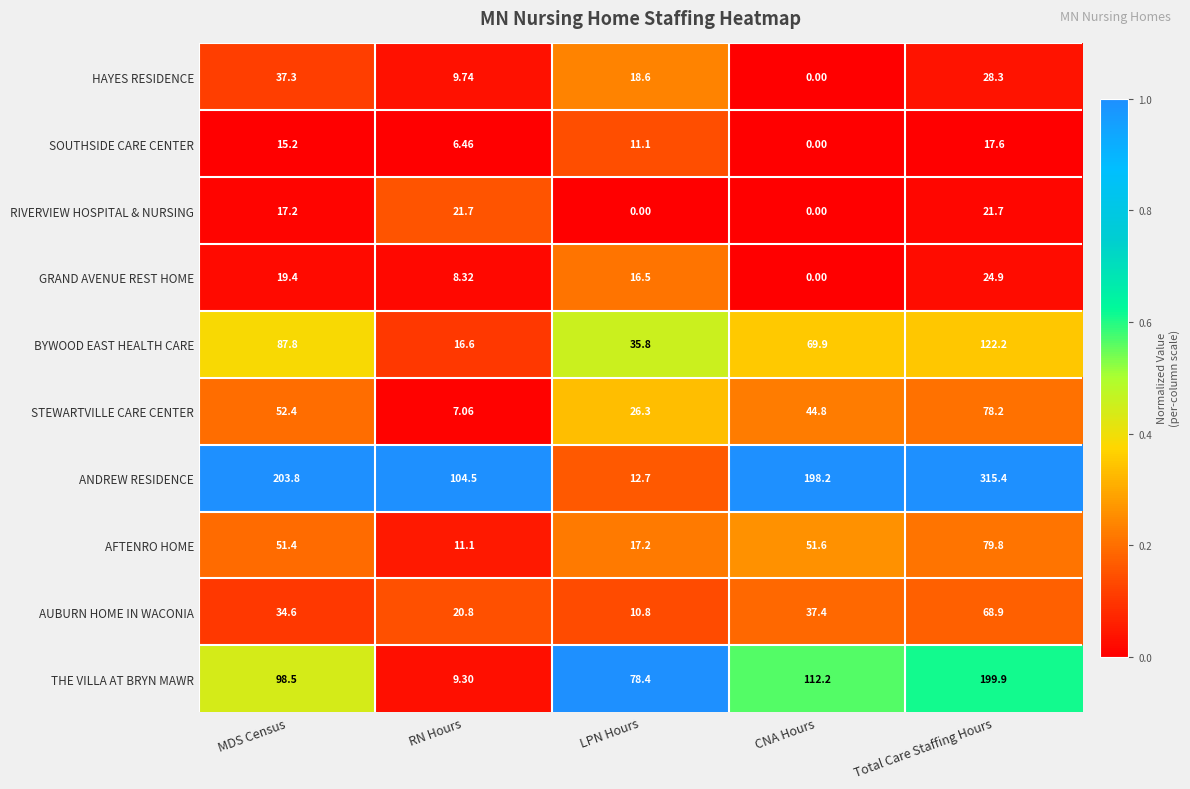

Which series has the largest total across all categories?

ANDREW RESIDENCE